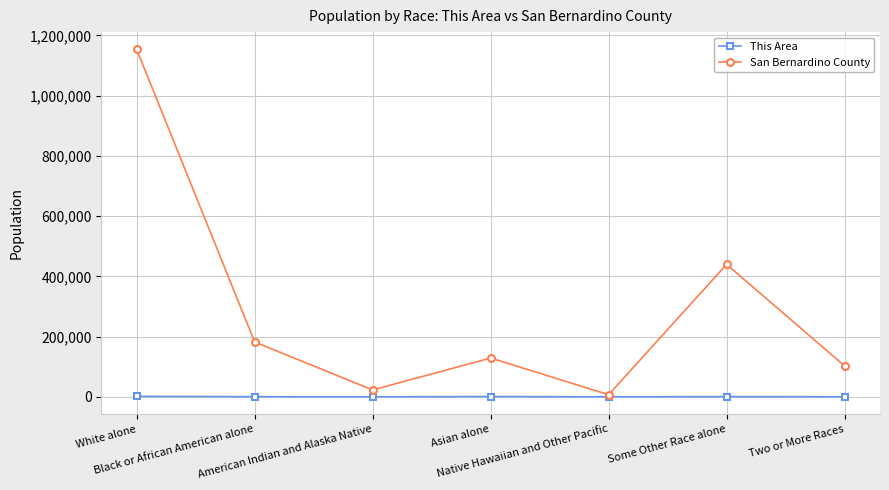

Rank the series by their maximum value, from highest to lowest.

San Bernardino County, This Area